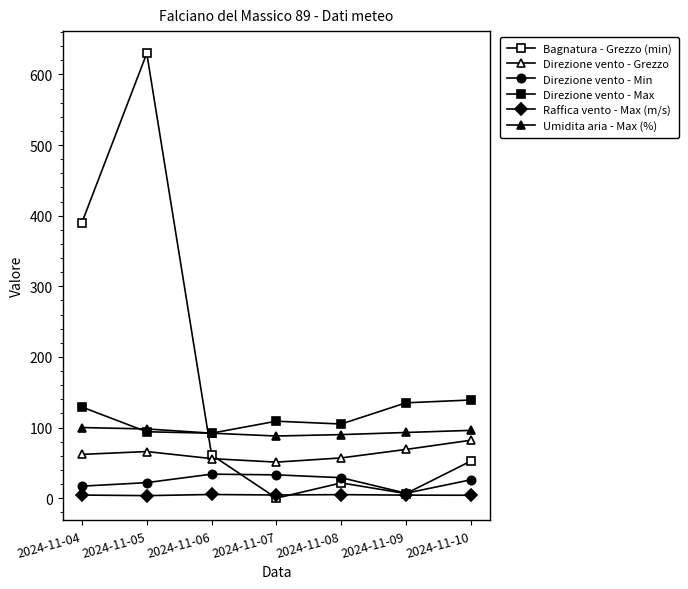

How many data points does each series have?

7